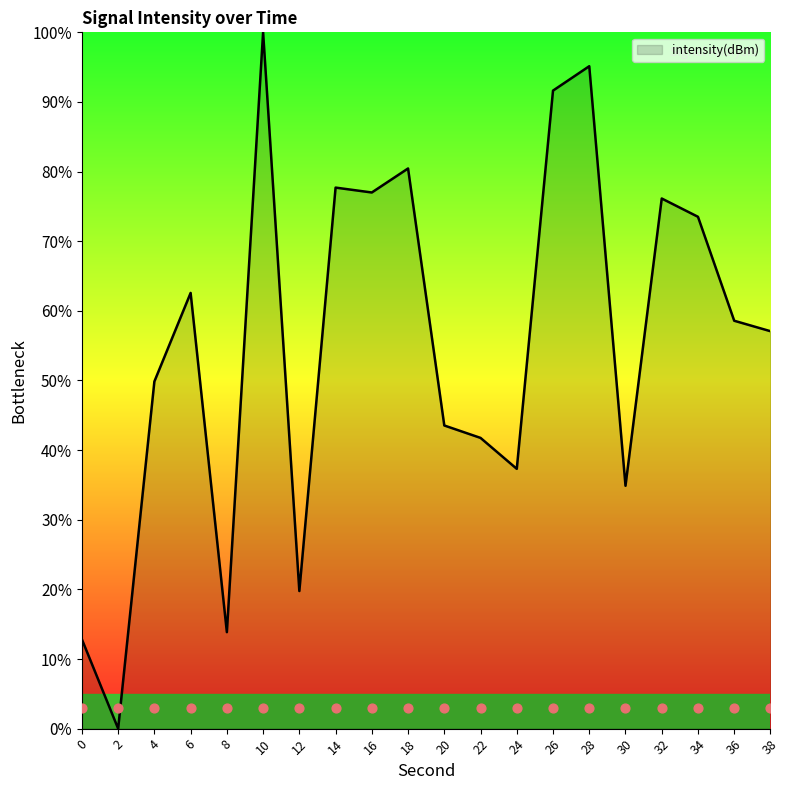

Approximately how many times larger is the value at 14 compared to 0?

6.1